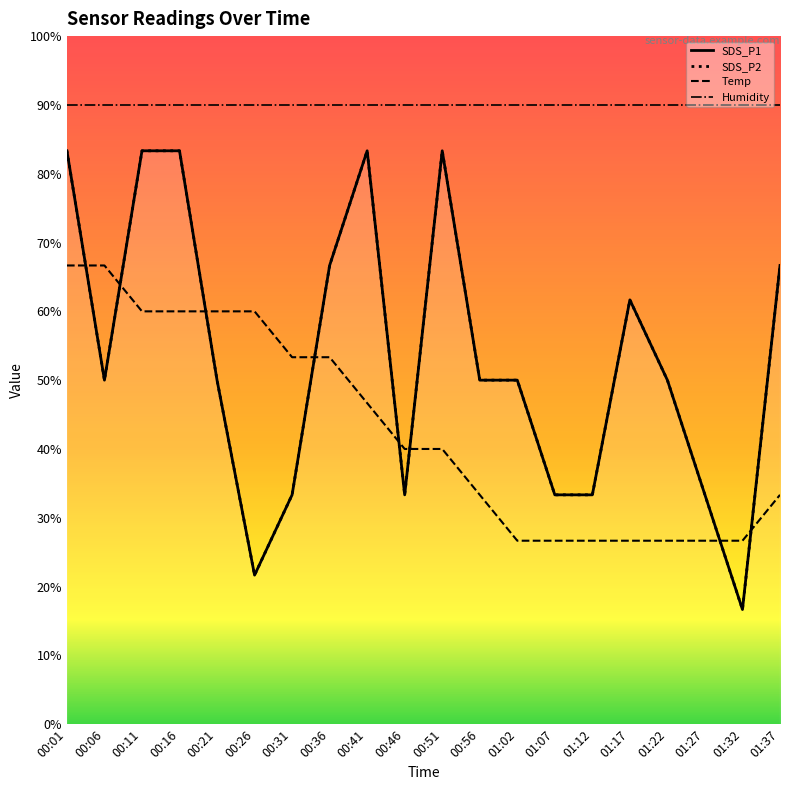

What is the sum of the SDS_P1 values at 00:01 and 01:27?

116.7